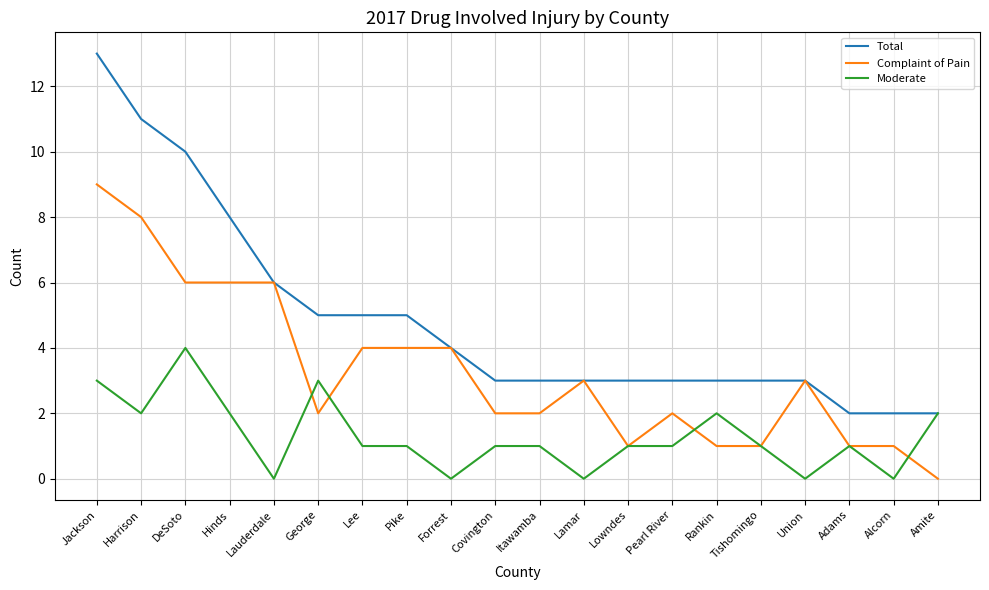

True or false: Moderate and Complaint of Pain cross at least once.

True